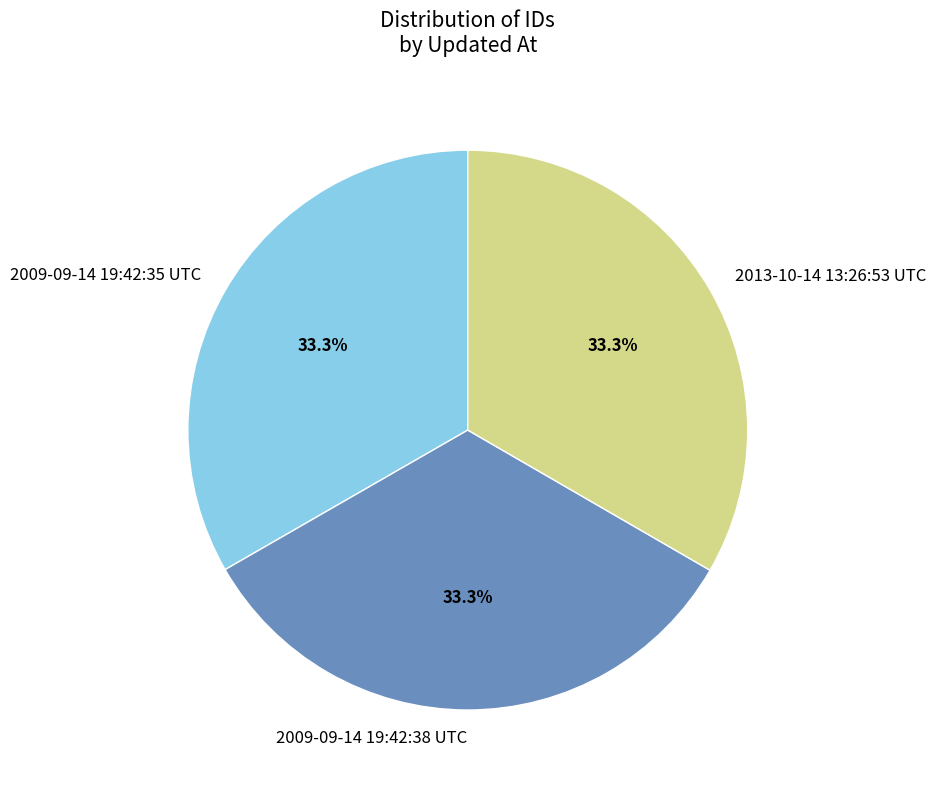

Does 2009-09-14 19:42:35 UTC represent more than half of the total?

No